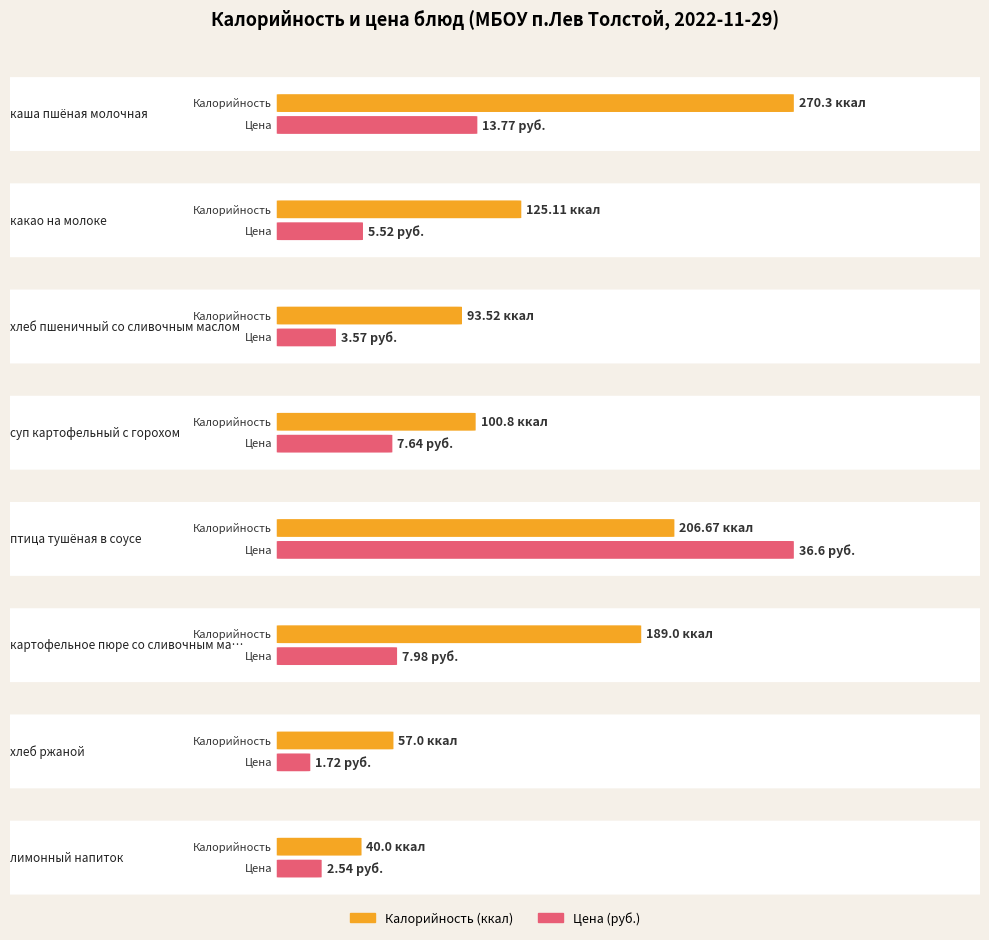

At how many categories does at least one series exceed 155?

3